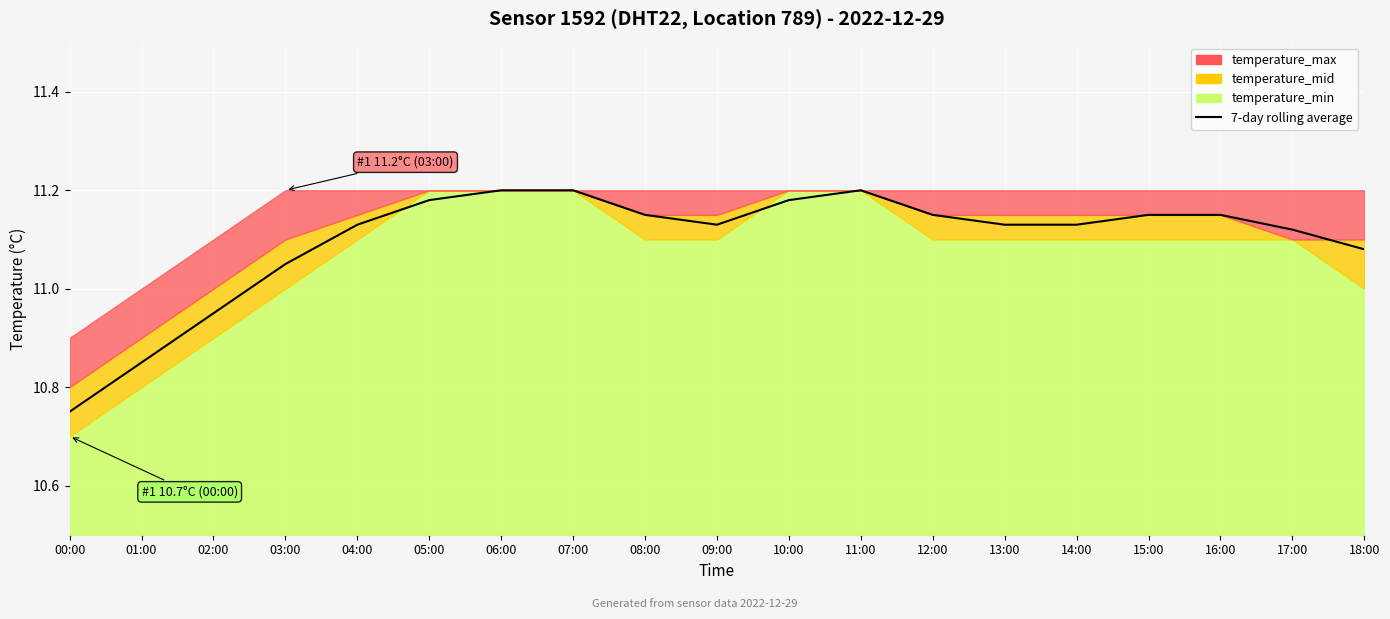

How many values are between 11 and 12?

16